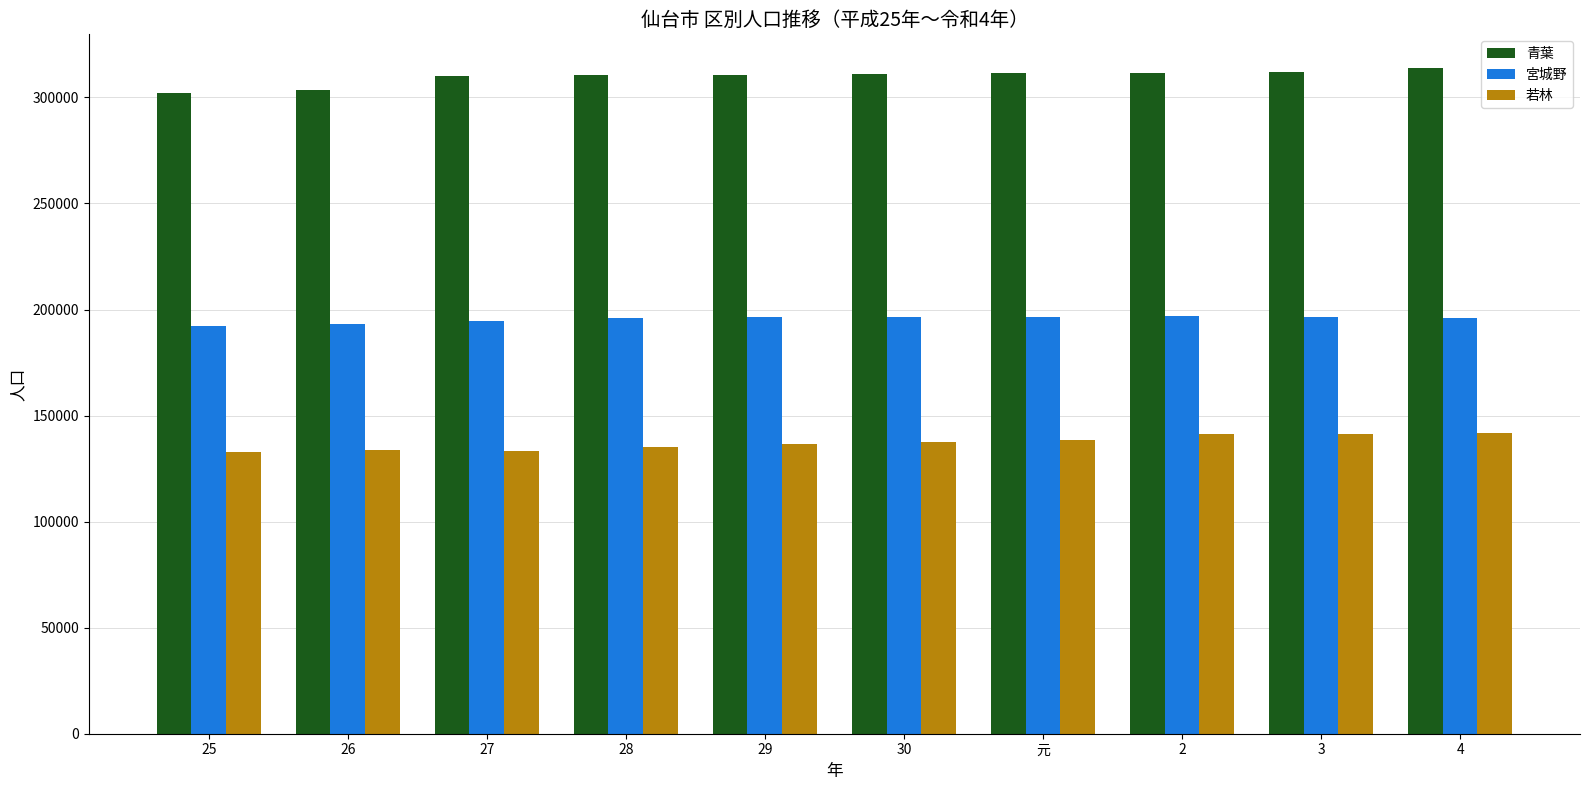

What position from the right is 27?

8